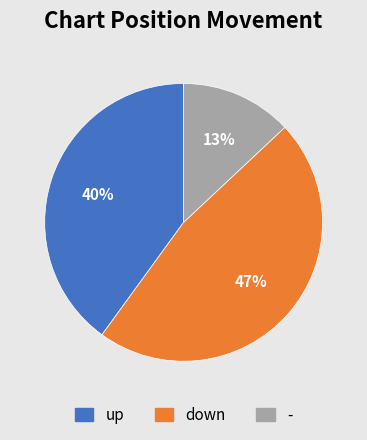

What is the largest slice in the pie chart?

down